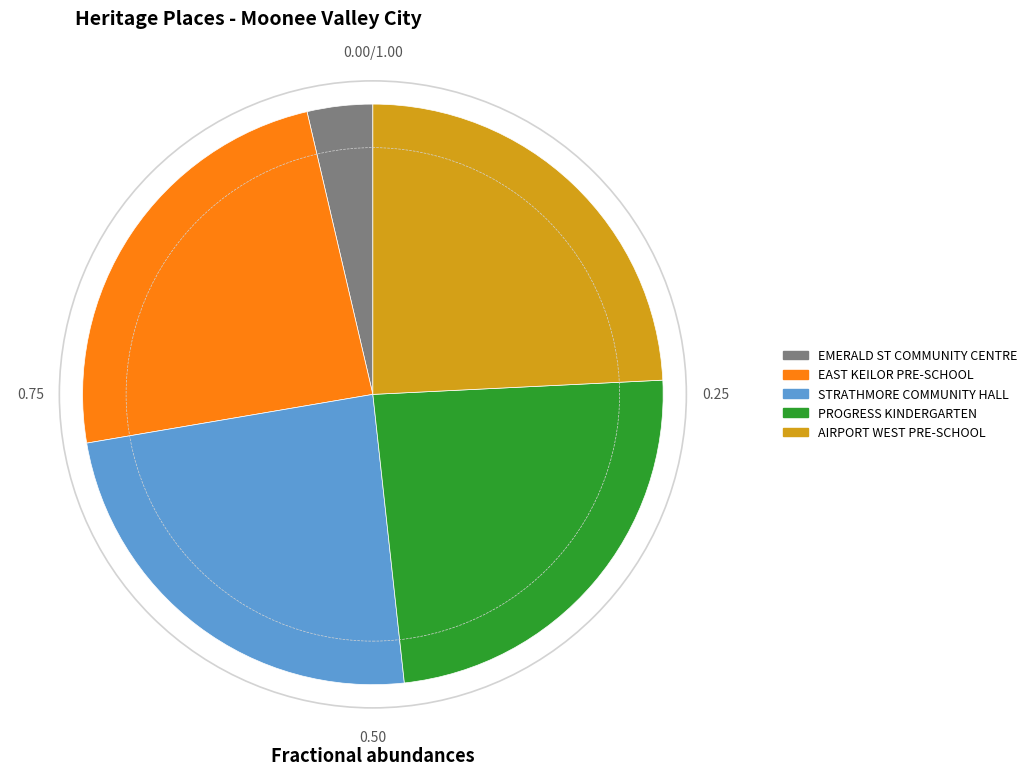

Is there a majority slice in this chart?

No